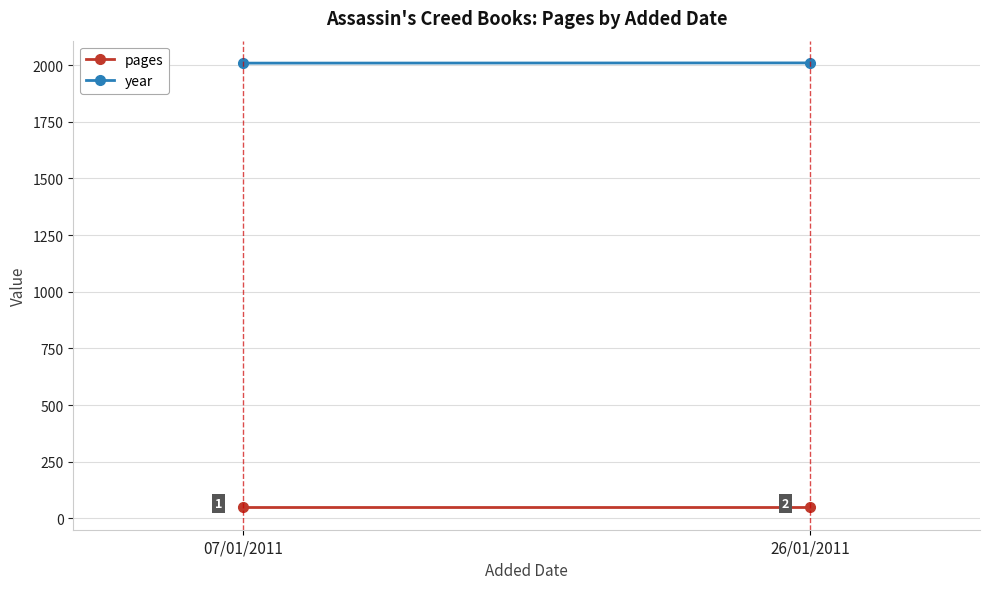

Rank the series by their maximum value, from lowest to highest.

pages, year